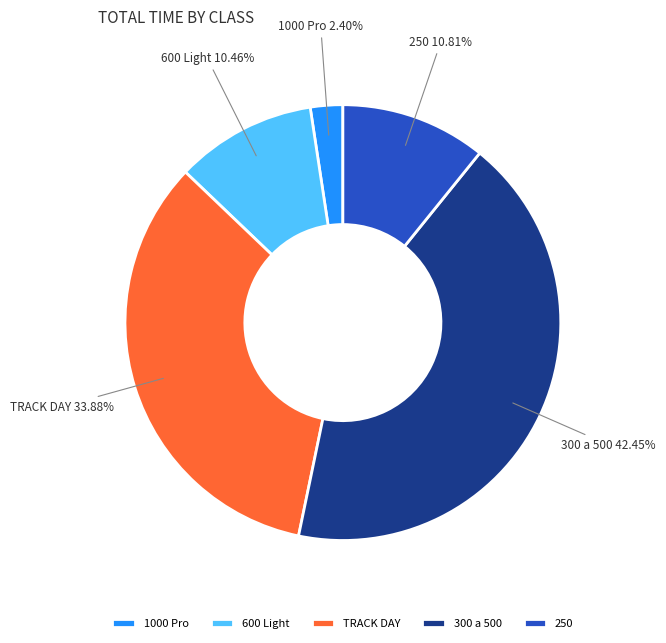

How many segments does this pie chart have?

5